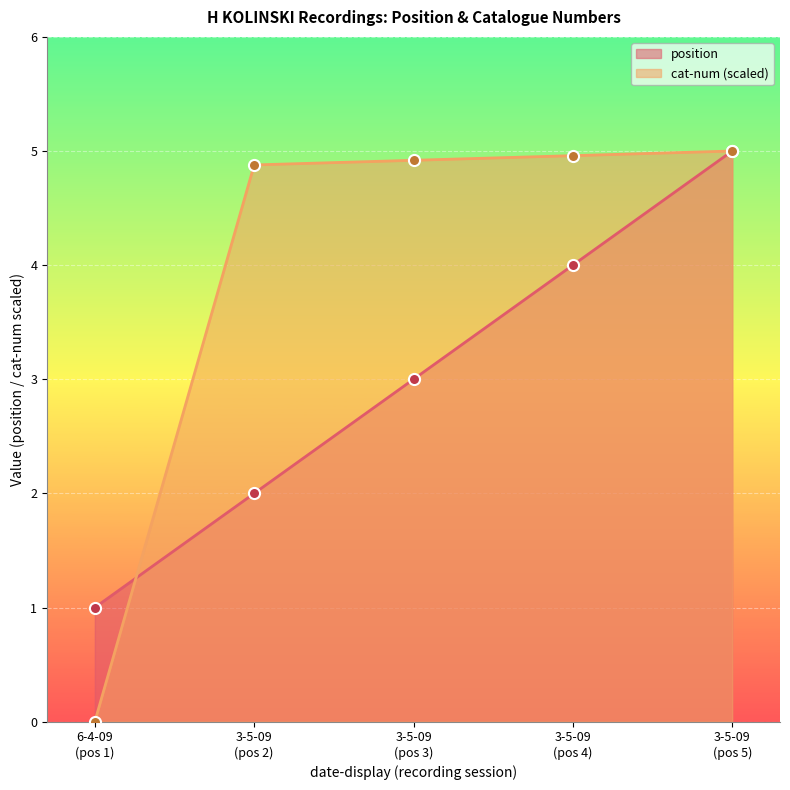

True or false: cat-num (scaled) has more than 2 points higher than both neighbors.

False